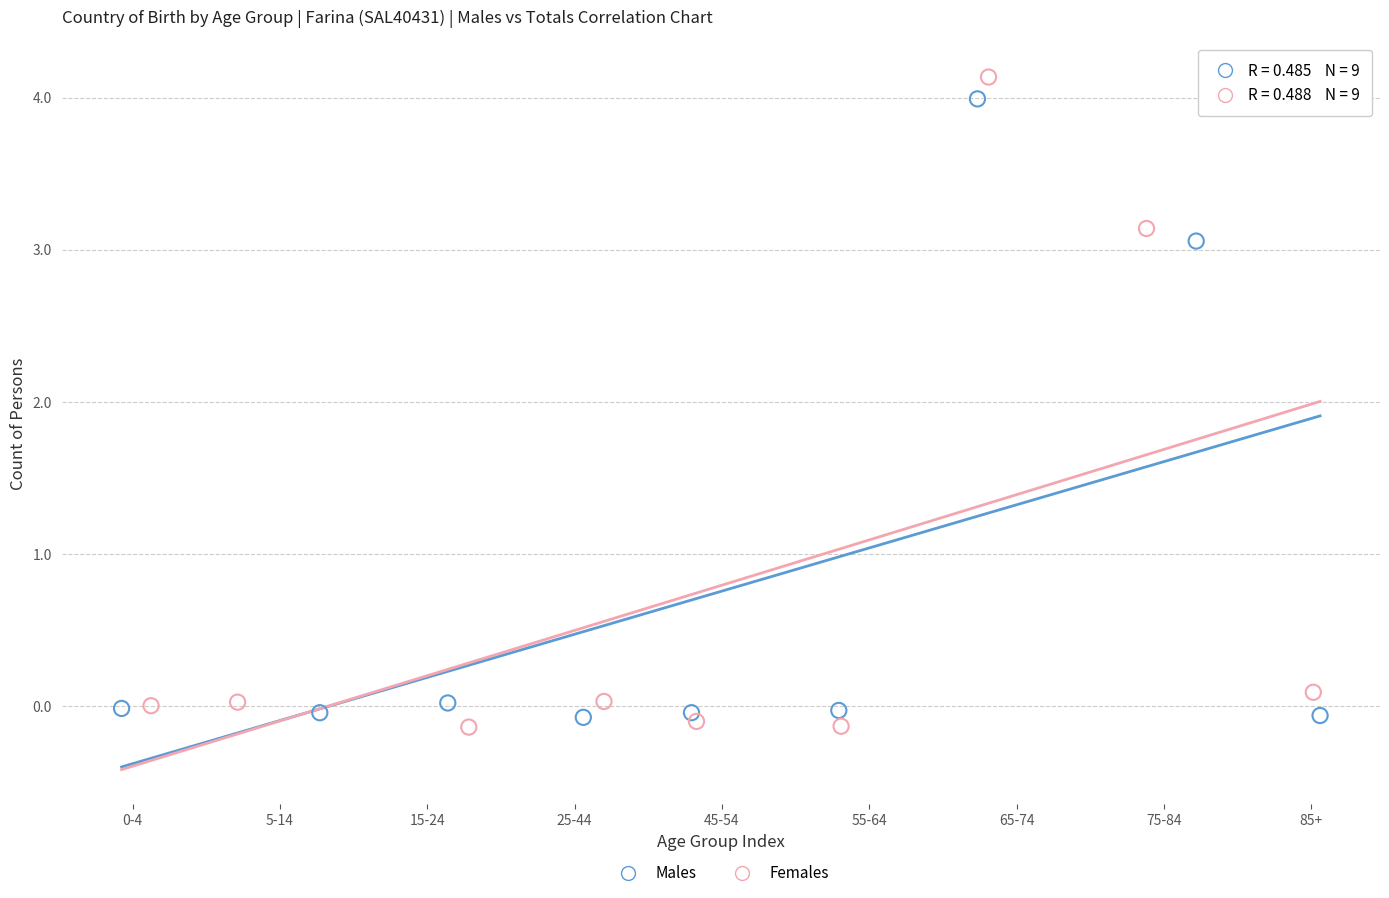

Which series contains the highest Y value?

Females